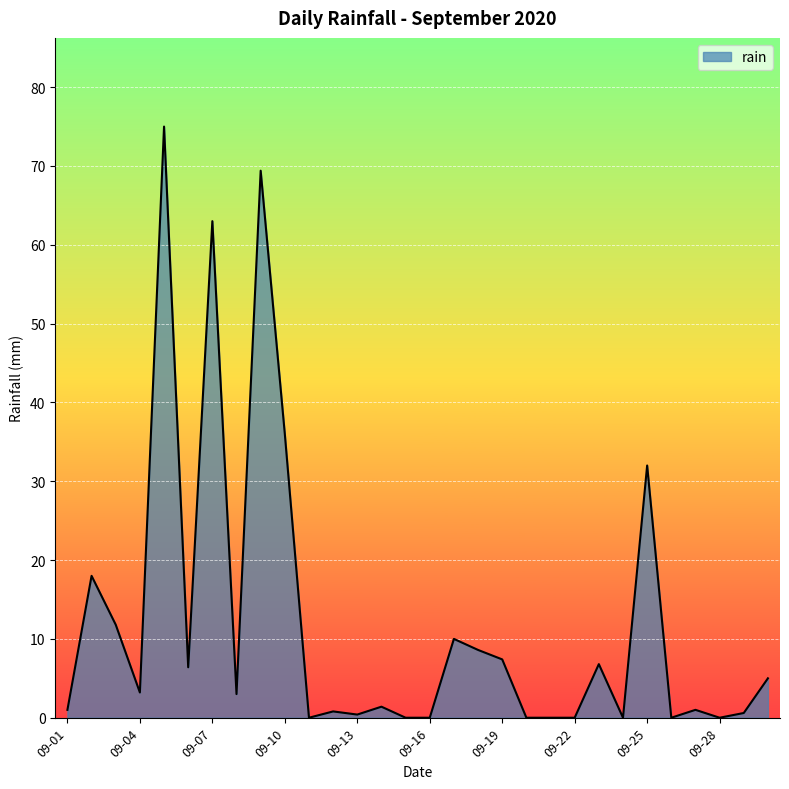

What is the maximum value shown in the chart?

75.0